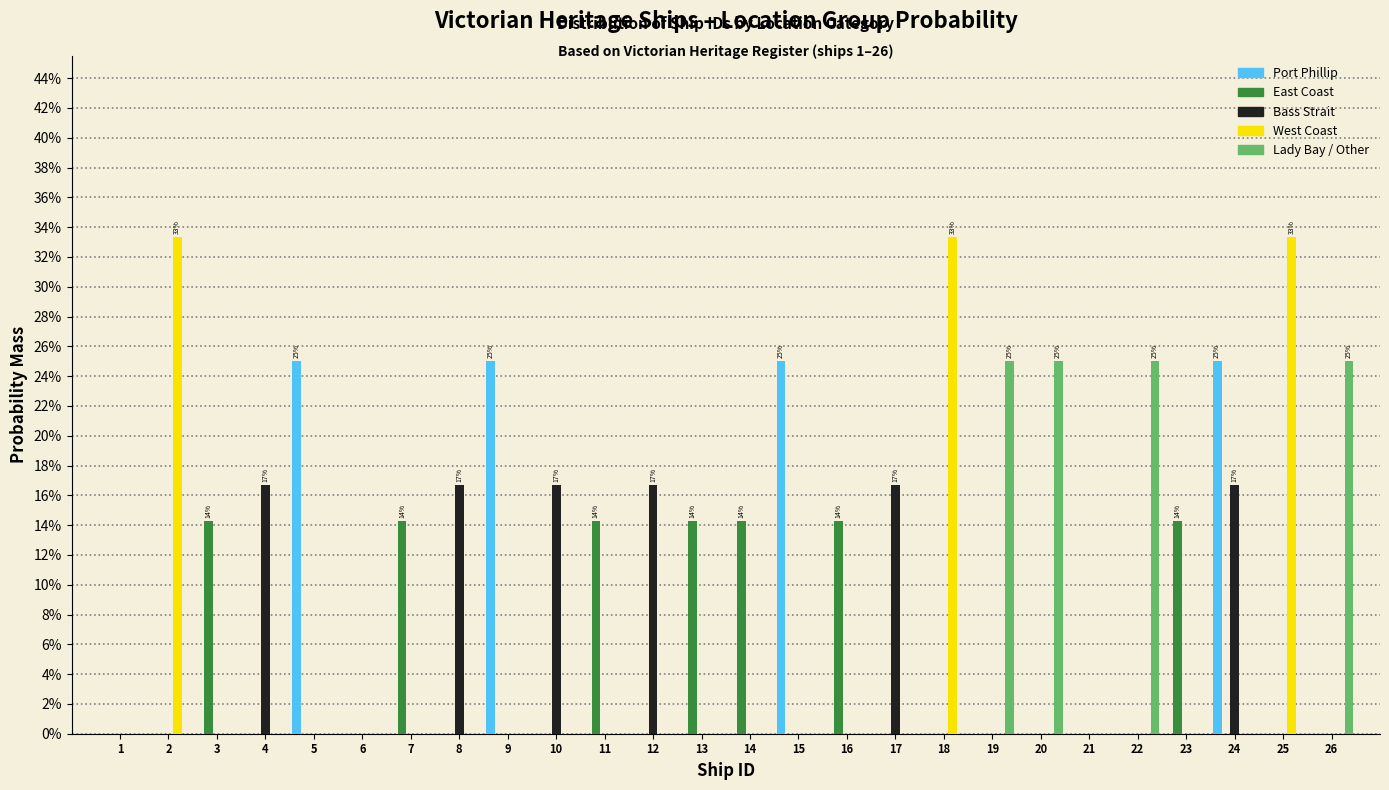

Are the bars grouped side by side (vs. stacked)?

Yes